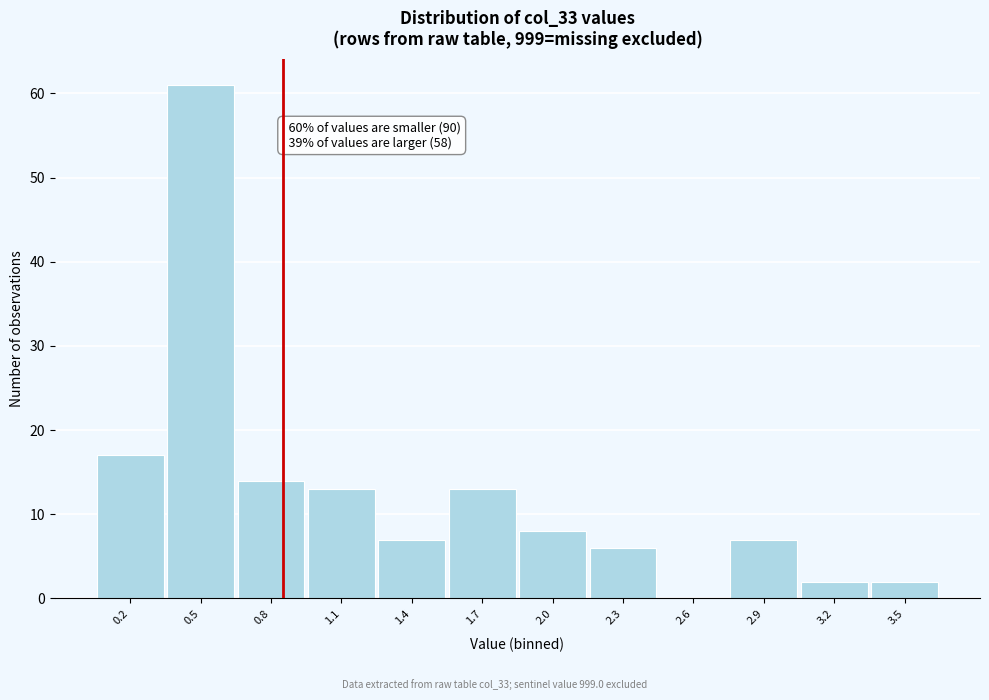

Reading right to left, list all the values displayed in this chart.

3.5=2	3.2=2	2.9=7	2.6=0	2.3=6	2.0=8	1.7=13	1.4=7	1.1=13	0.8=14	0.5=61	0.2=17